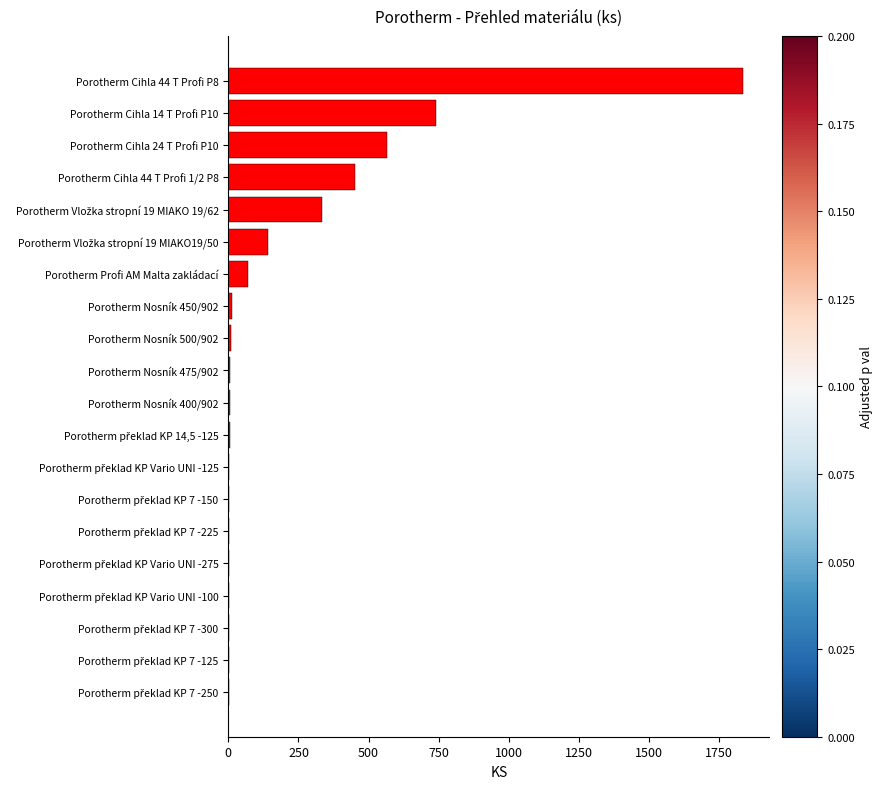

What is the sum of all values?

4204